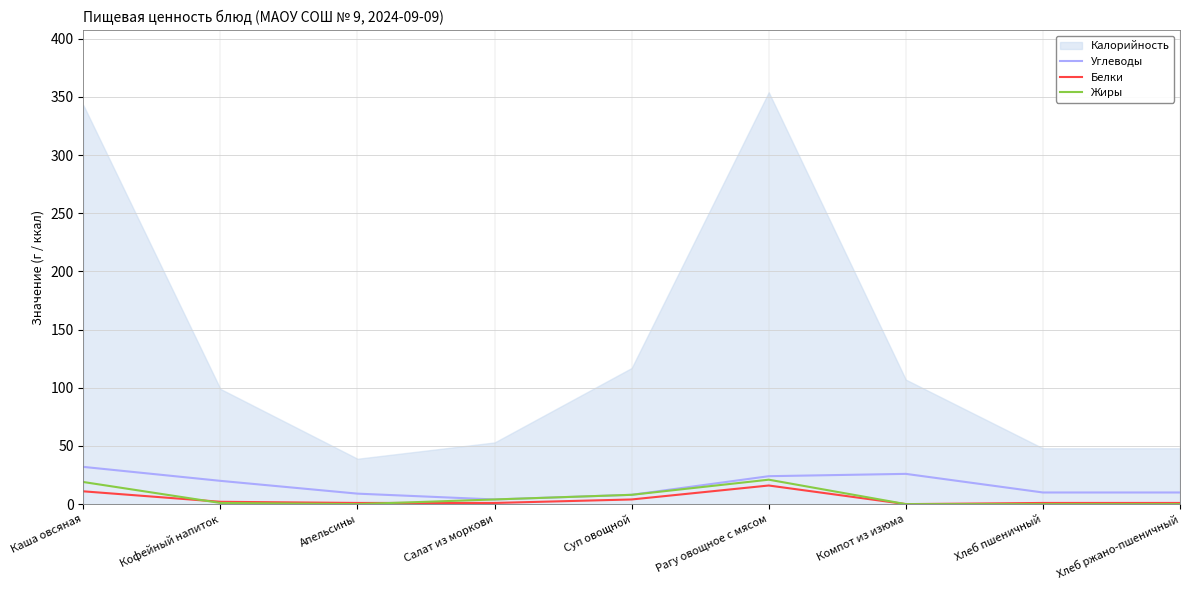

At which label does Жиры first exceed 1?

Каша овсяная